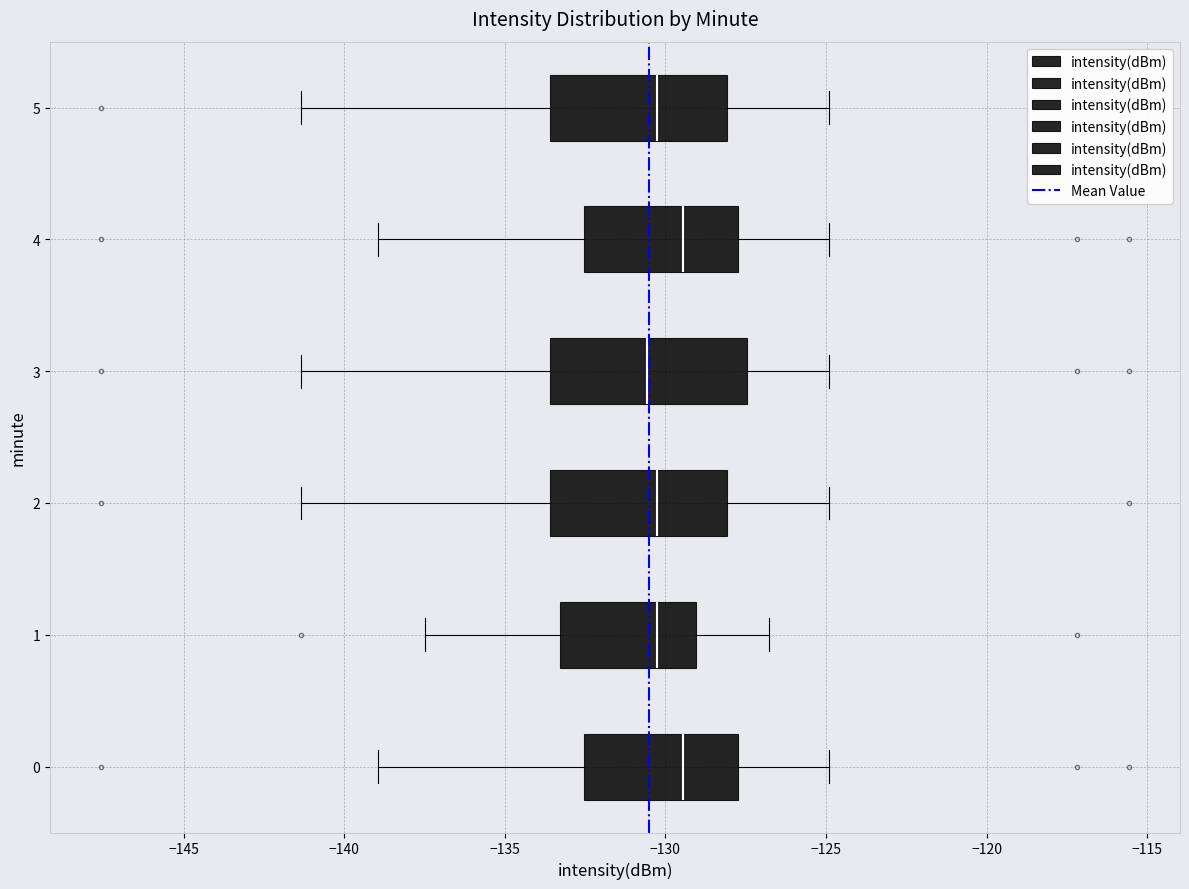

Where does the median line of the box at y = 5 sit on the x-axis? The values are not printed on the chart, so give them approximately, as read against the axis.

-130.5